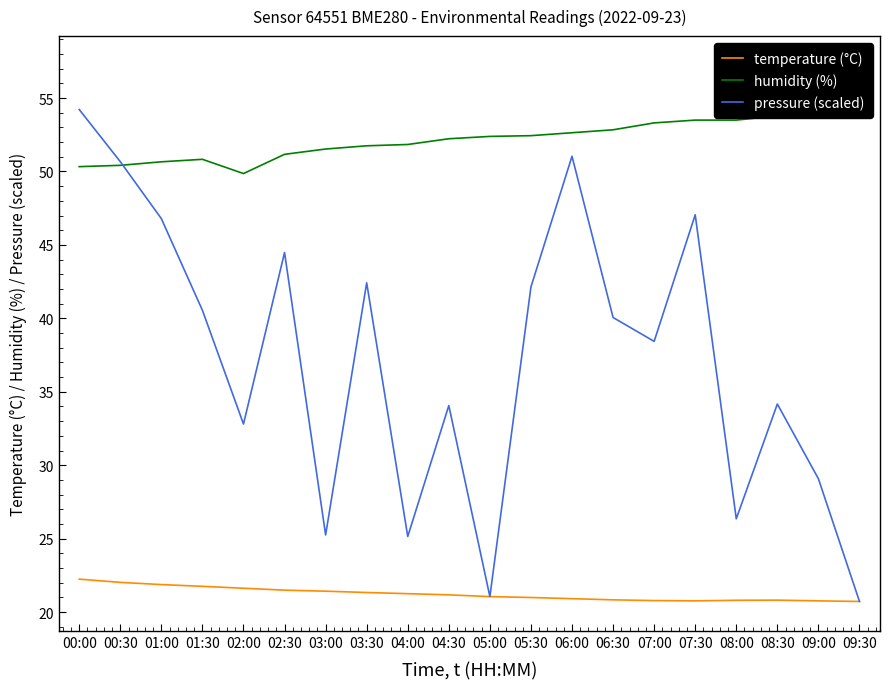

How many lines are shown in the chart?

3